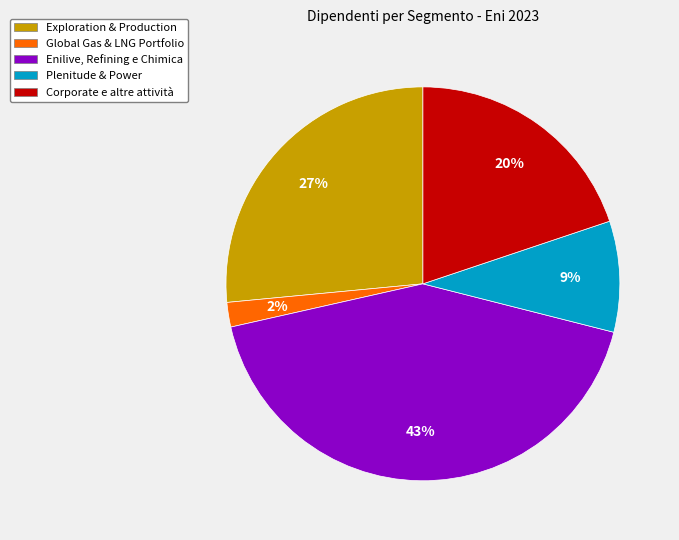

Is the sum of Plenitude & Power and Enilive, Refining e Chimica greater than half?

Yes